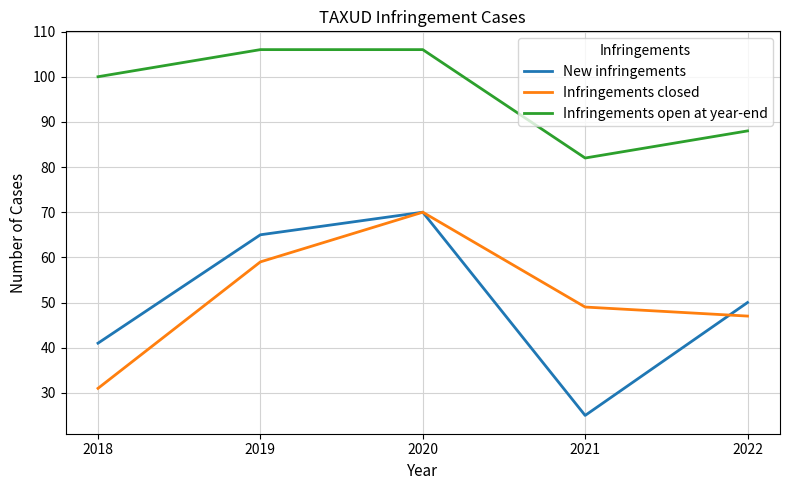

Reading left to right, transcribe all the data shown in this chart.

New infringements: 2018=41	2019=65	2020=70	2021=25	2022=50
Infringements closed: 2018=31	2019=59	2020=70	2021=49	2022=47
Infringements open at year-end: 2018=100	2019=106	2020=106	2021=82	2022=88